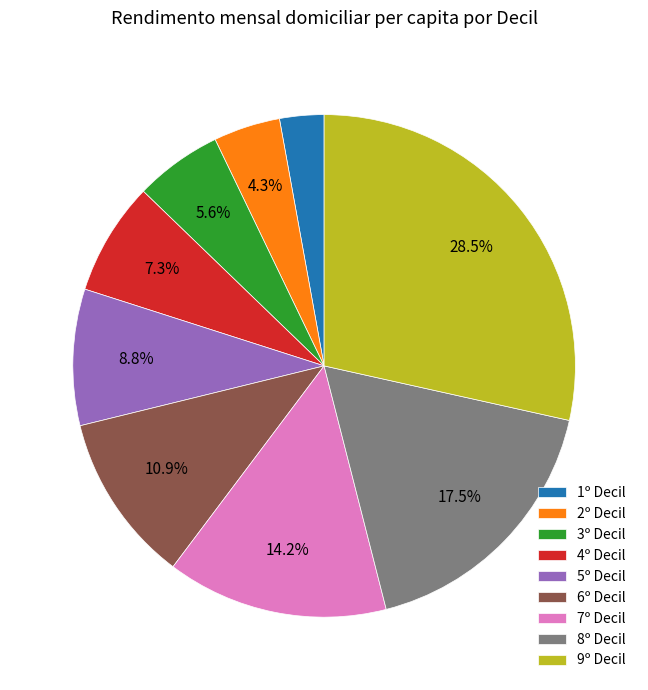

Does 8º Decil account for over 50% of the chart?

No